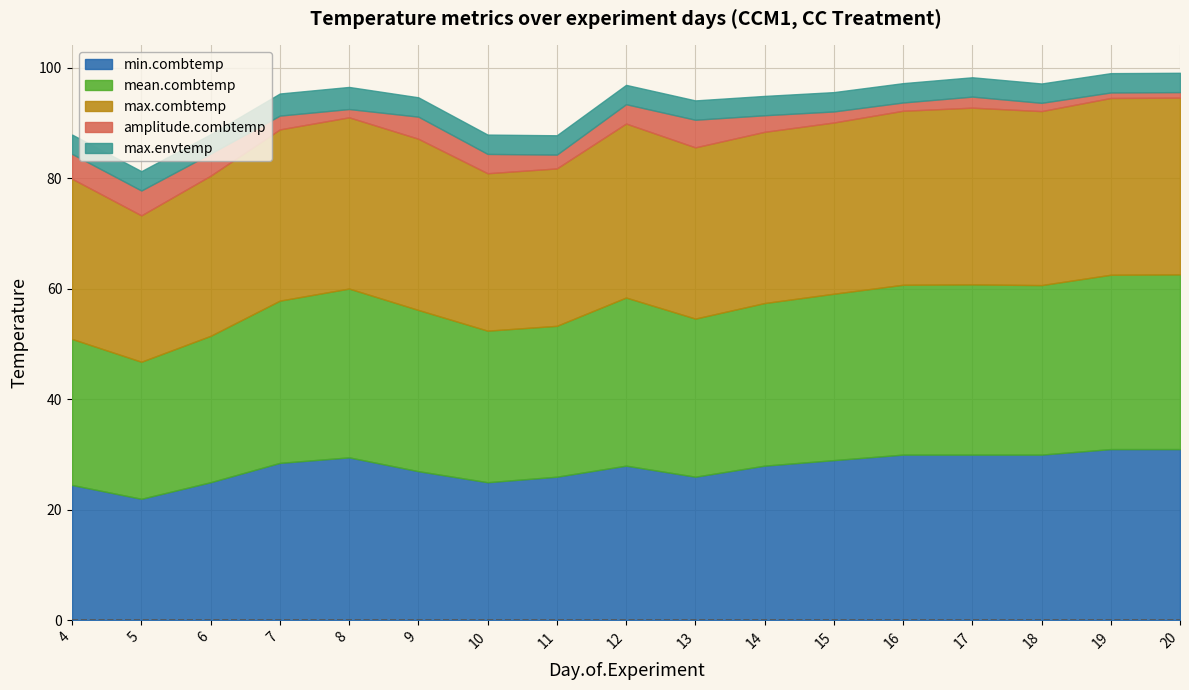

True or false: mean.combtemp and max.combtemp cross at least once.

False